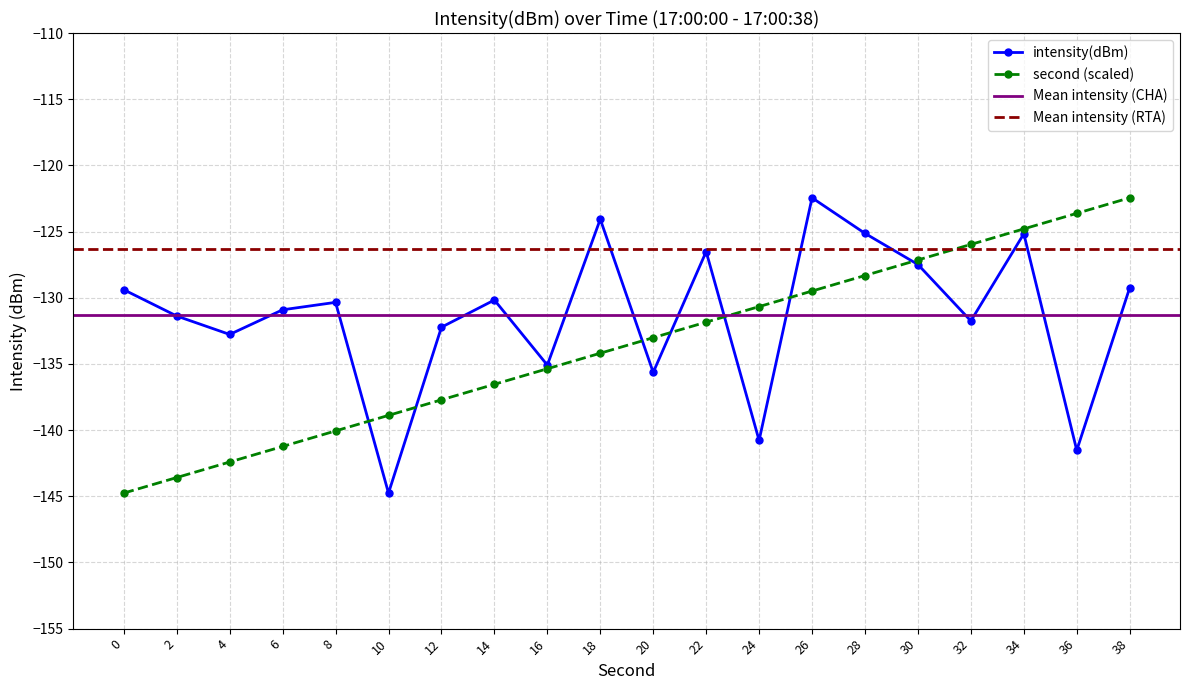

Is this an area chart (filled region under the line)?

No